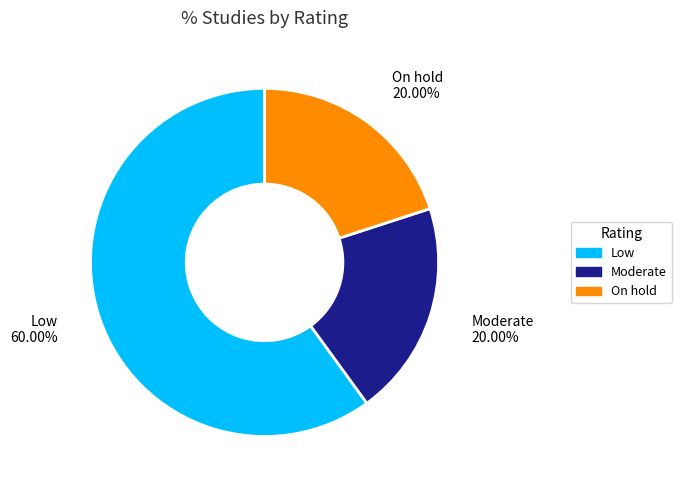

Count the number of slices in the pie.

3